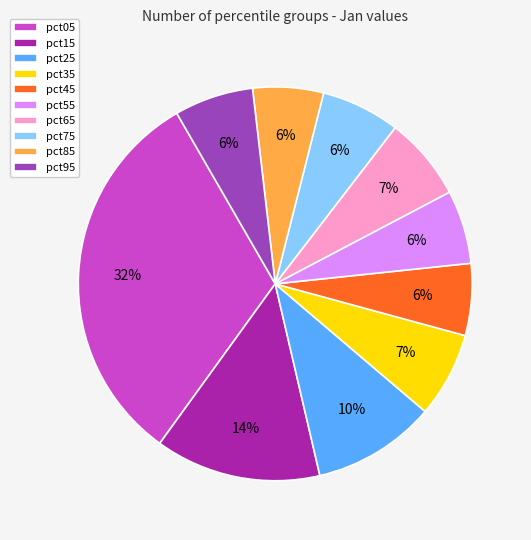

How many segments does this pie chart have?

10